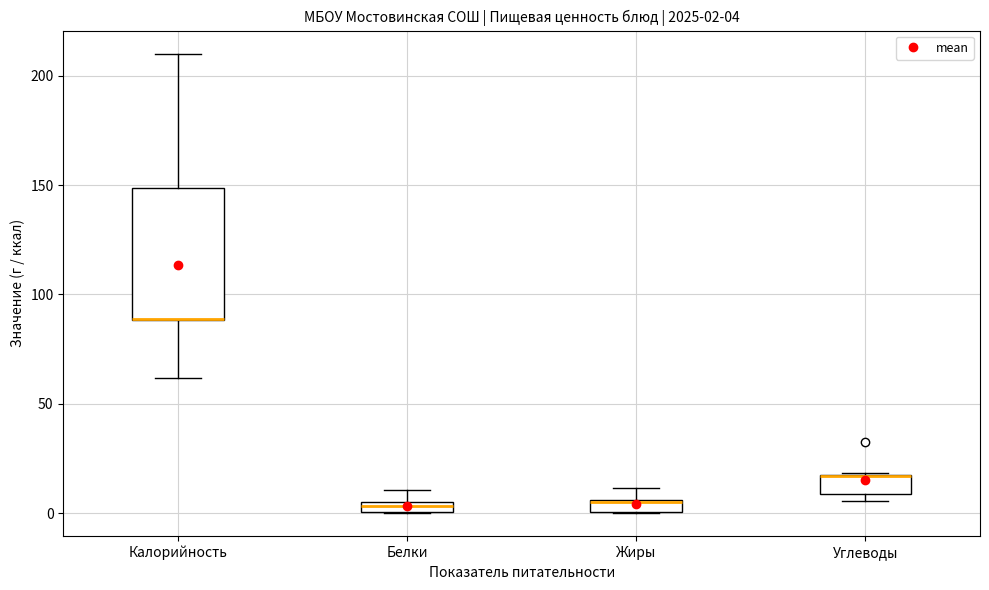

Which box is the tallest, from its lower edge to its upper edge?

Калорийность